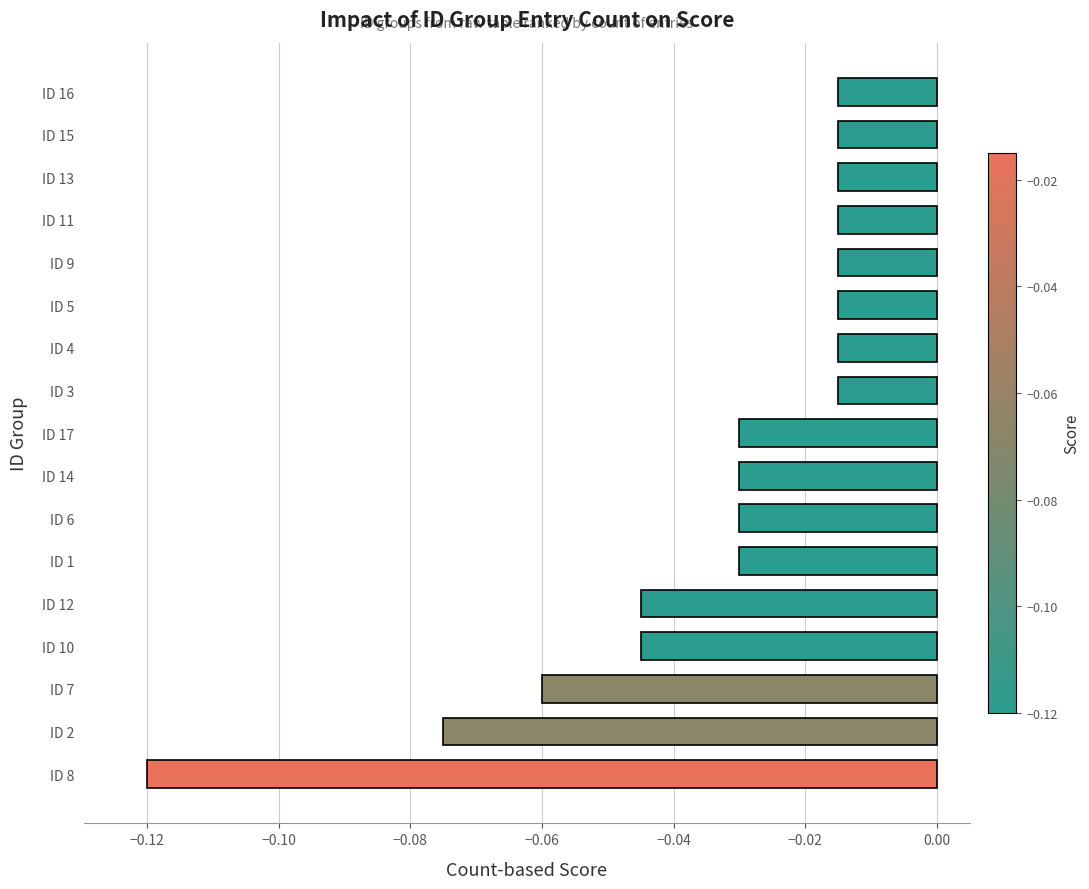

Between ID 1 and ID 2, which is larger?

ID 1